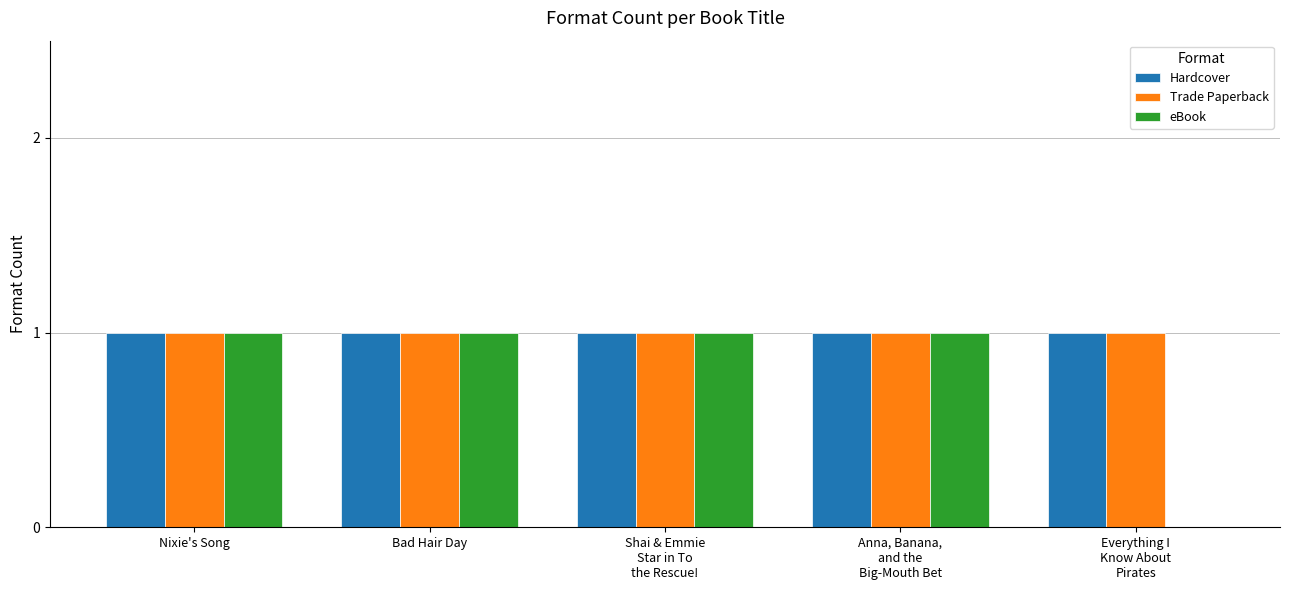

What is the sum of all Trade Paperback values?

5